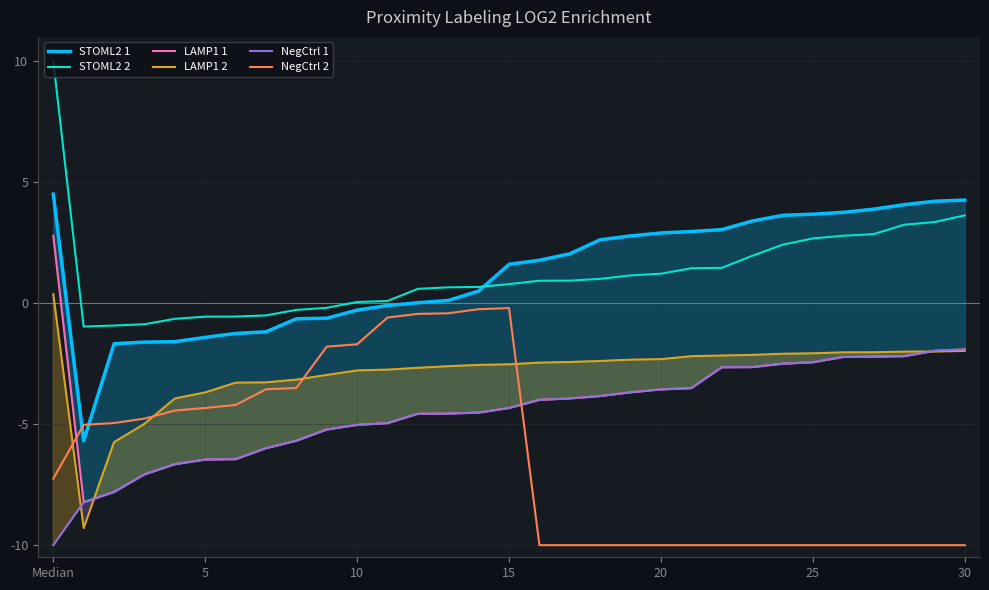

What is the label of the 8th point from the right?

23